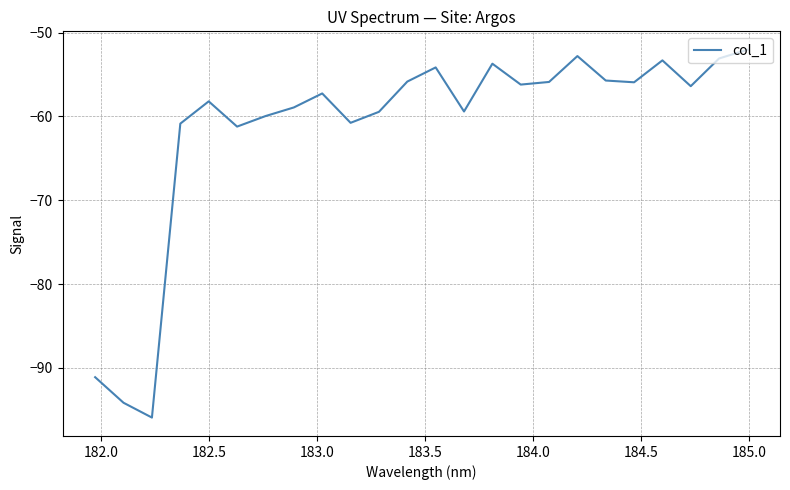

What is the minimum value shown in the chart?

-95.9